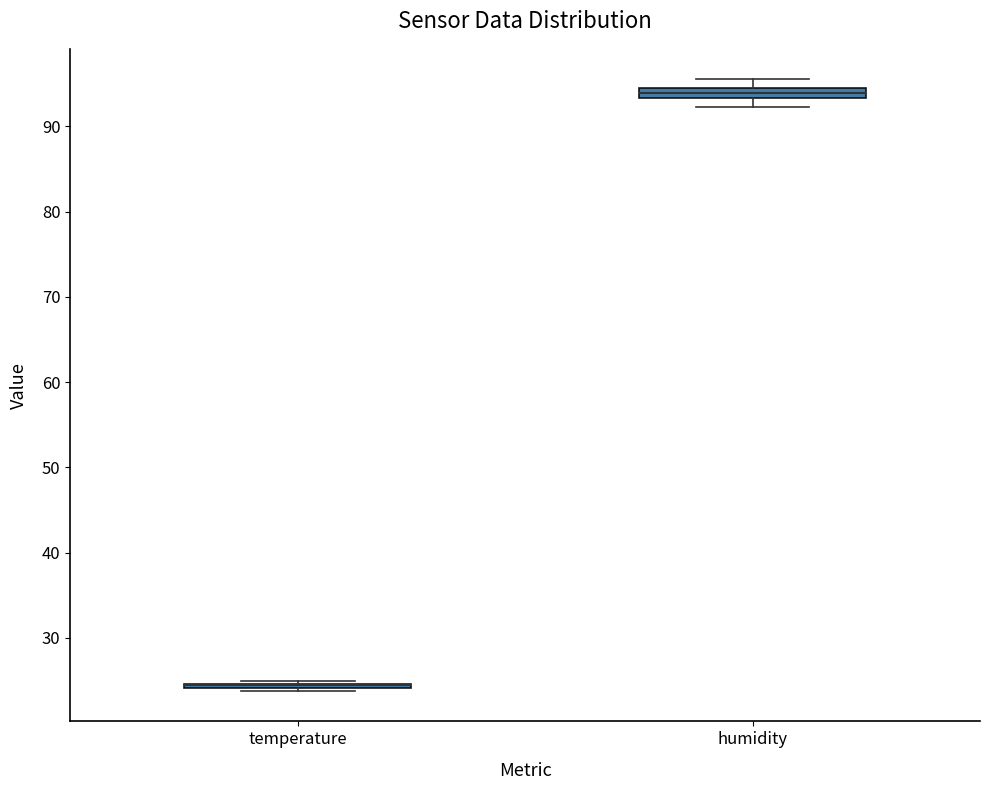

Where is the lower edge of the box for temperature on the y-axis? The values are not printed on the chart, so give them approximately, as read against the axis.

24